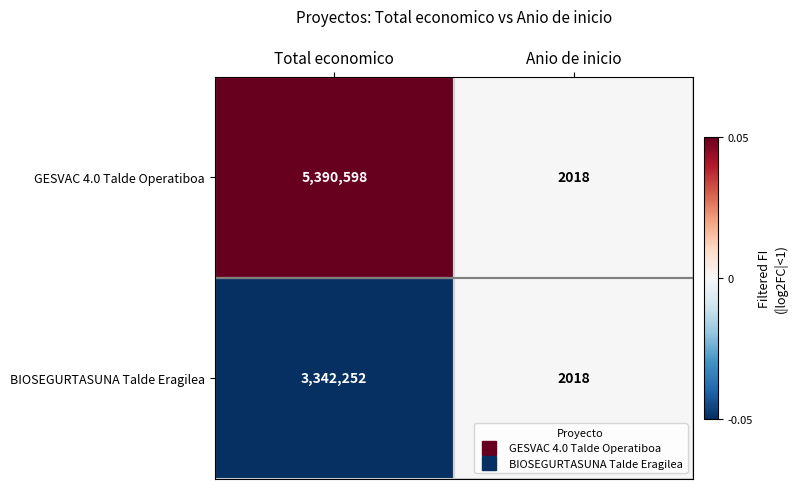

Read the BIOSEGURTASUNA Talde Eragilea value at Anio de inicio, to the nearest 100.

2000